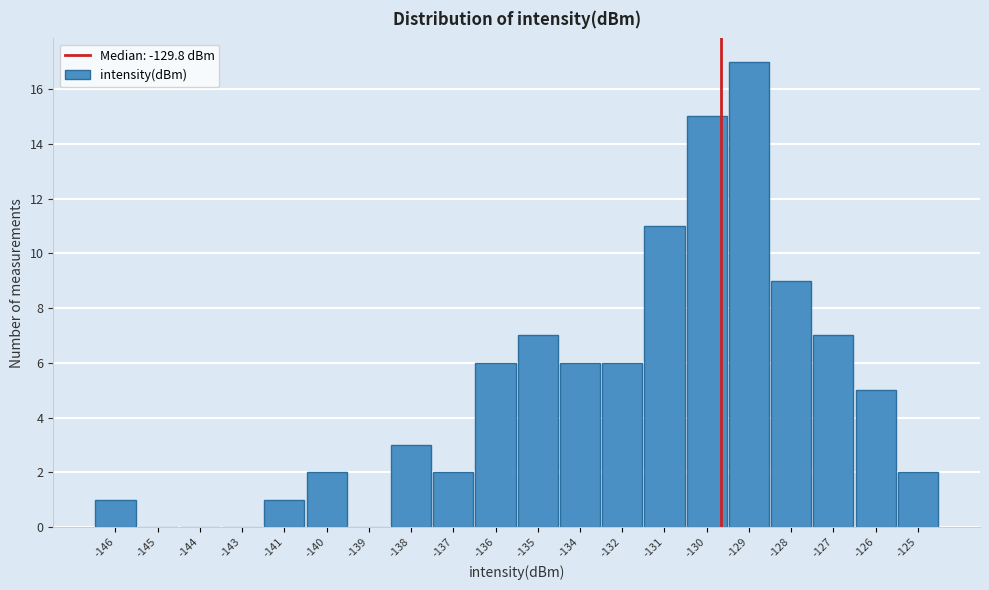

Reading left to right, what are all the values shown in this chart?

-146=1	-145=0	-144=0	-143=0	-141=1	-140=2	-139=0	-138=3	-137=2	-136=6	-135=7	-134=6	-132=6	-131=11	-130=15	-129=17	-128=9	-127=7	-126=5	-125=2